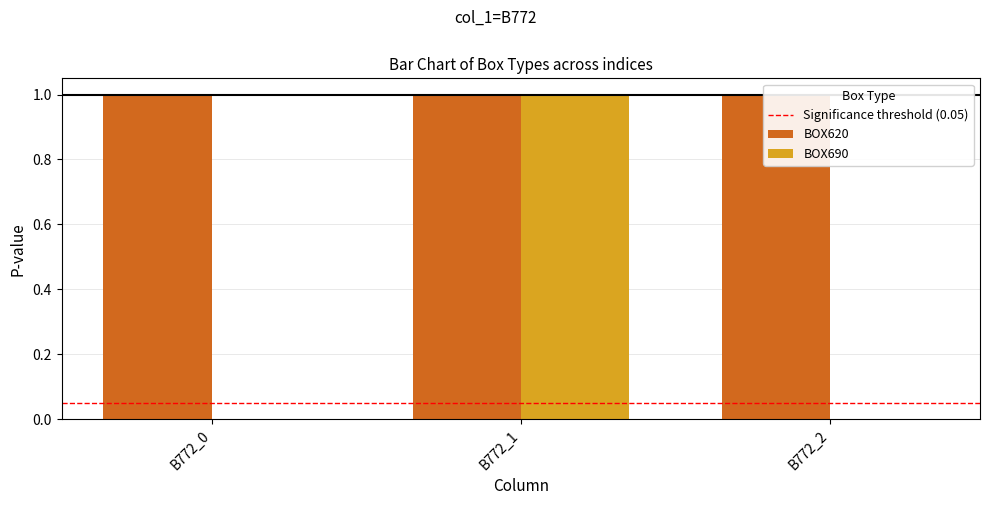

Reading right to left, extract all data points from this chart.

B772_2=0	B772_1=1	B772_0=0